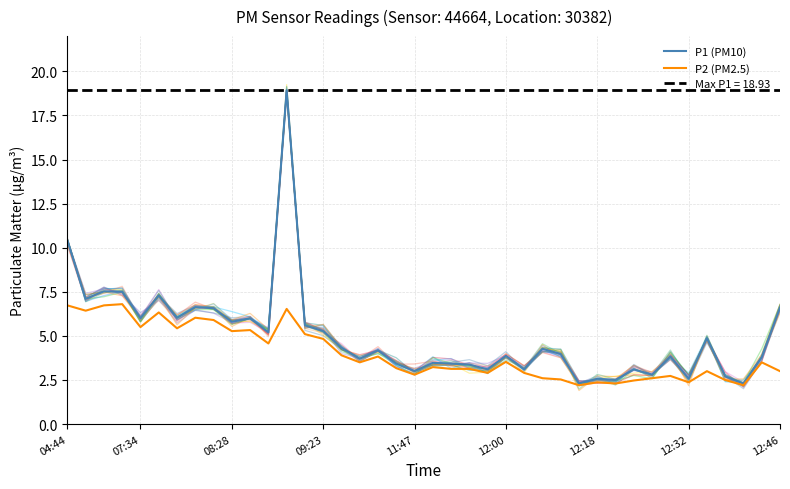

What is the maximum value shown in the chart?

18.9